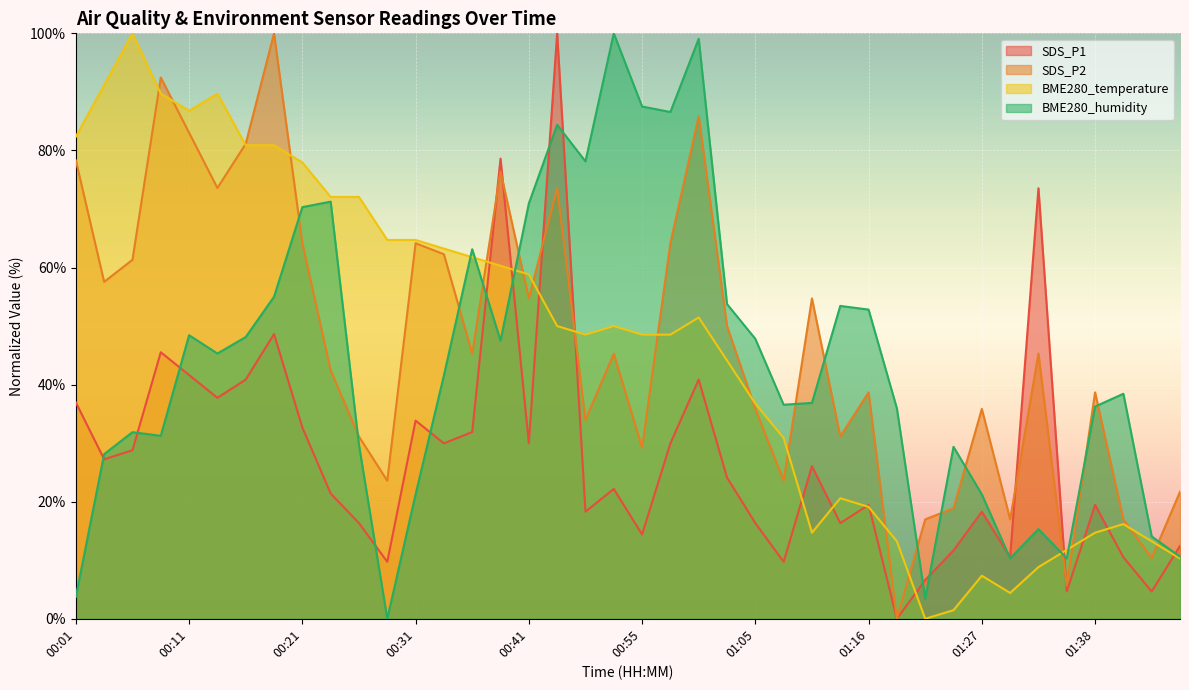

At which category does BME280_humidity reach its first local valley?

00:09